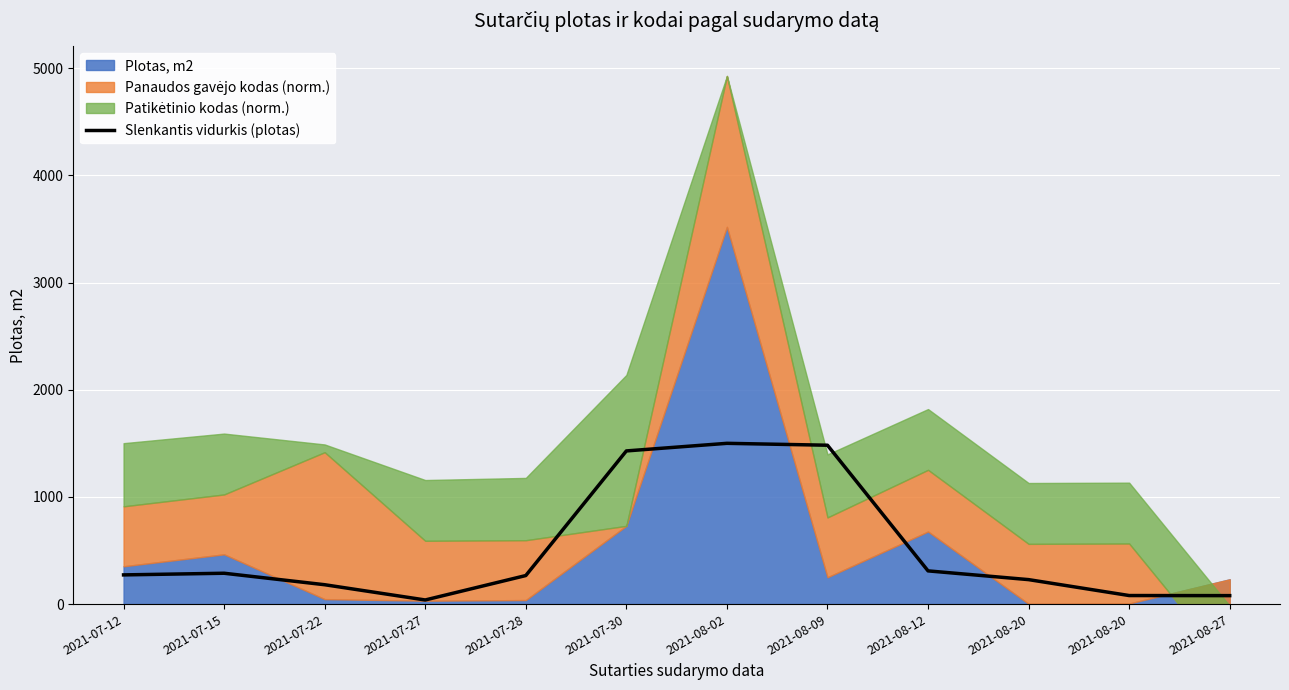

What is the label of the 7th point from the right?

2021-07-30